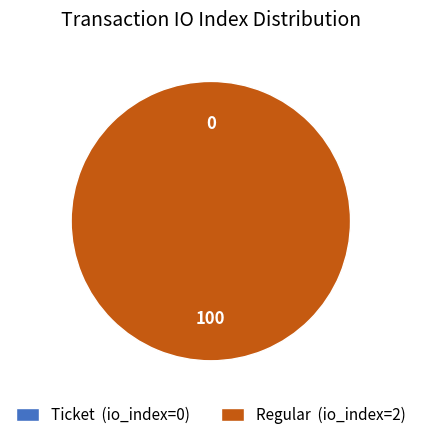

Count the number of slices in the pie.

2